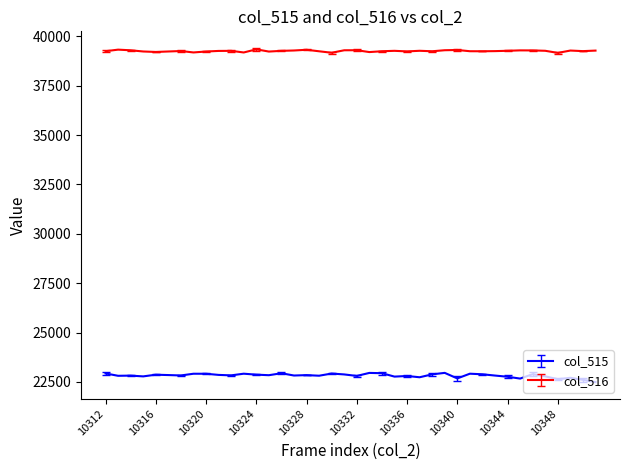

What is the minimum value for col_515?

22493